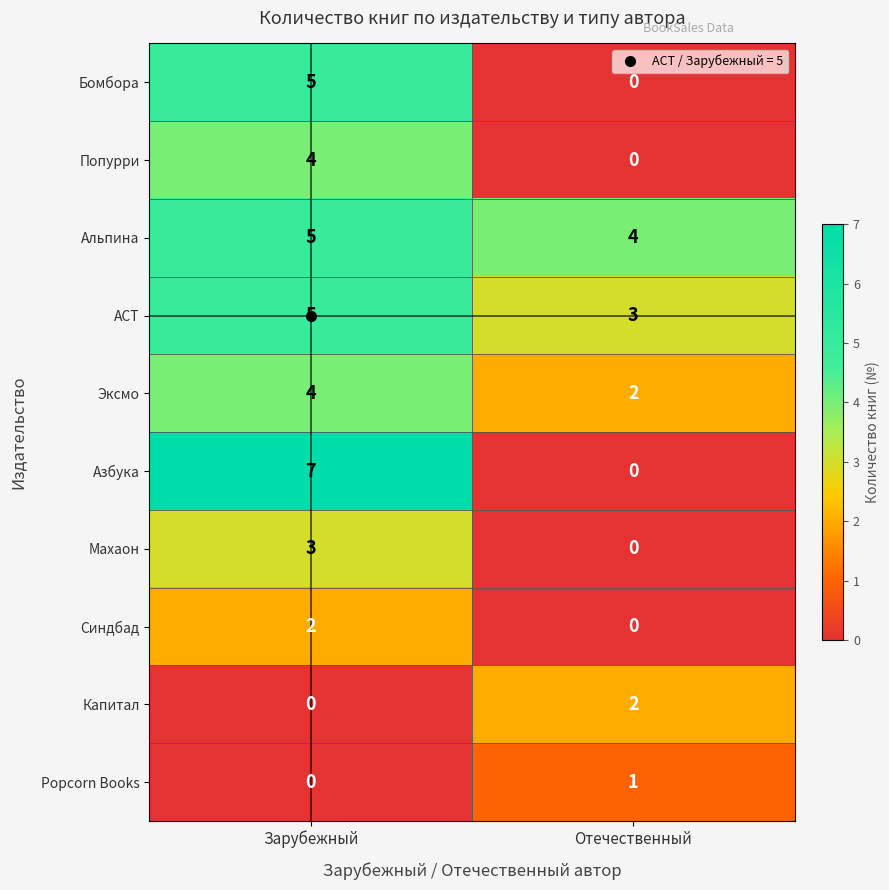

What is the sum of all Альпина values?

9